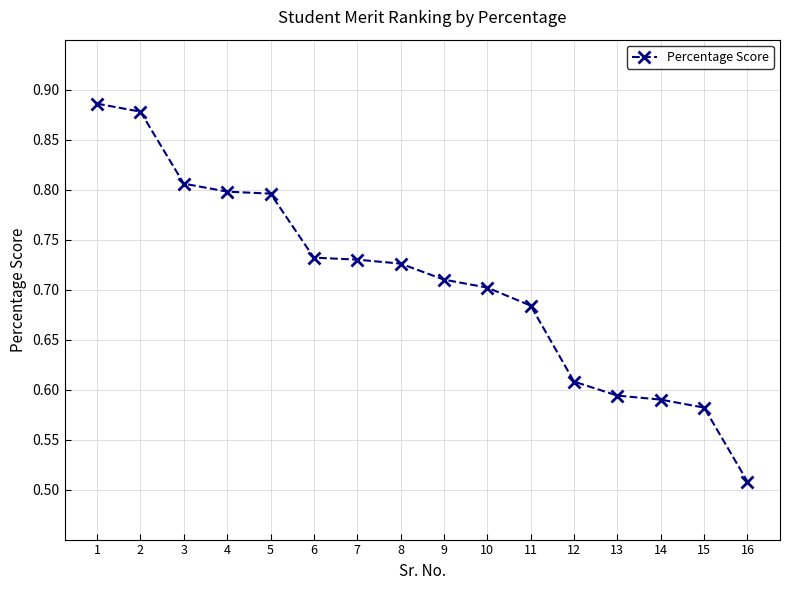

What is the difference between the maximum and minimum values?

0.4